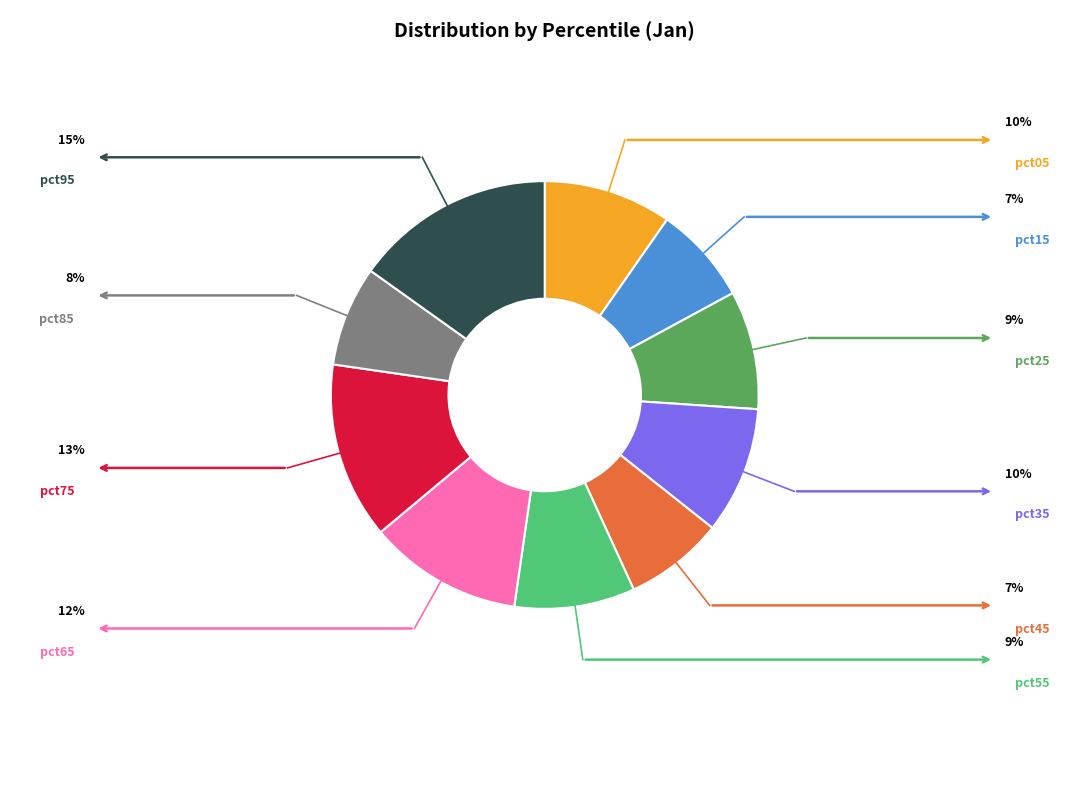

Is there a majority slice in this chart?

No